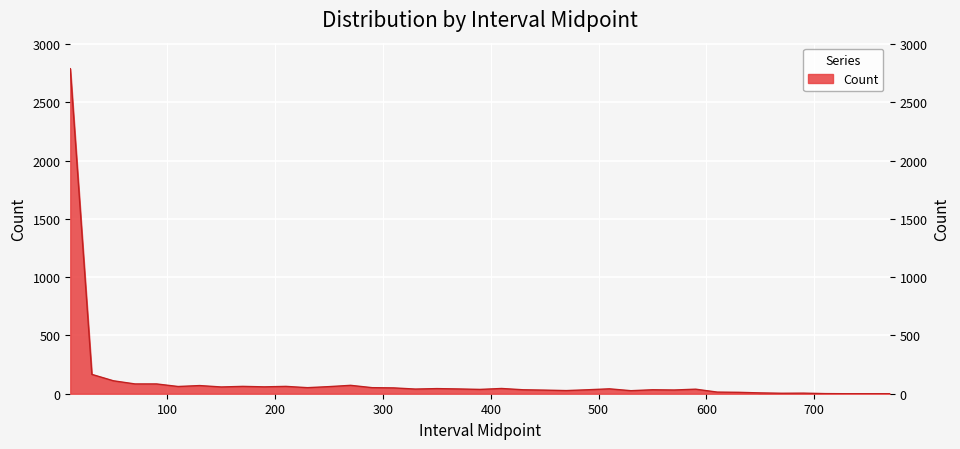

Reading right to left, list all the values displayed in this chart.

770=0	750=0	730=0	710=1	690=5	670=4	650=7	630=12	610=14	590=39	570=32	550=34	530=26	510=42	490=34	470=27	450=31	430=34	410=45	390=37	370=41	350=44	330=40	310=50	290=52	270=72	250=61	230=52	210=63	190=59	170=63	150=58	130=70	110=62	90=84	70=84	50=111	30=166	10=2790